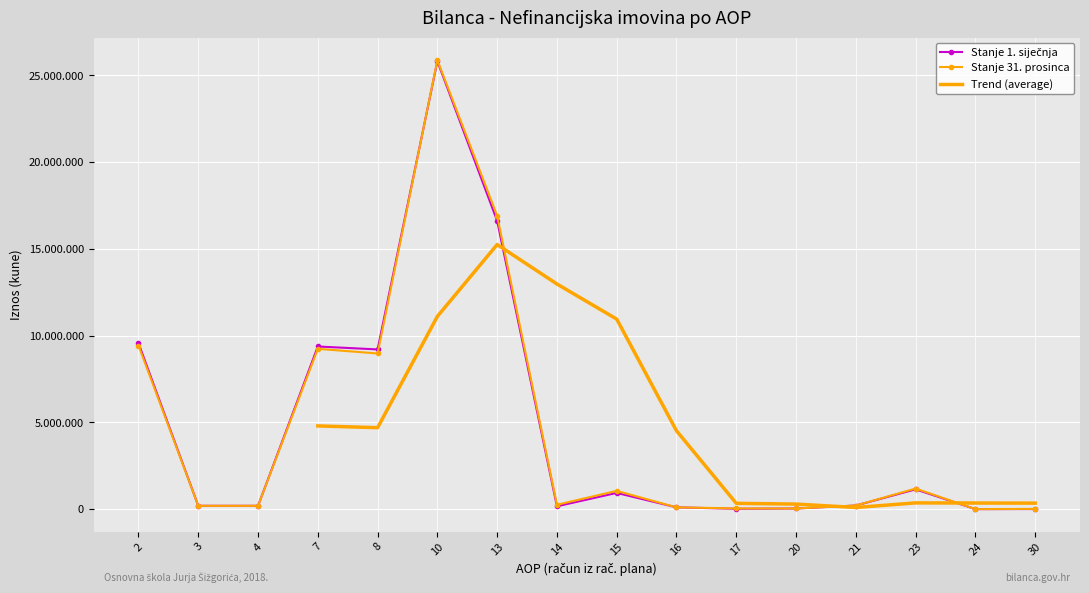

Is it true that Stanje 31. prosinca equals 44338 at 16?

False